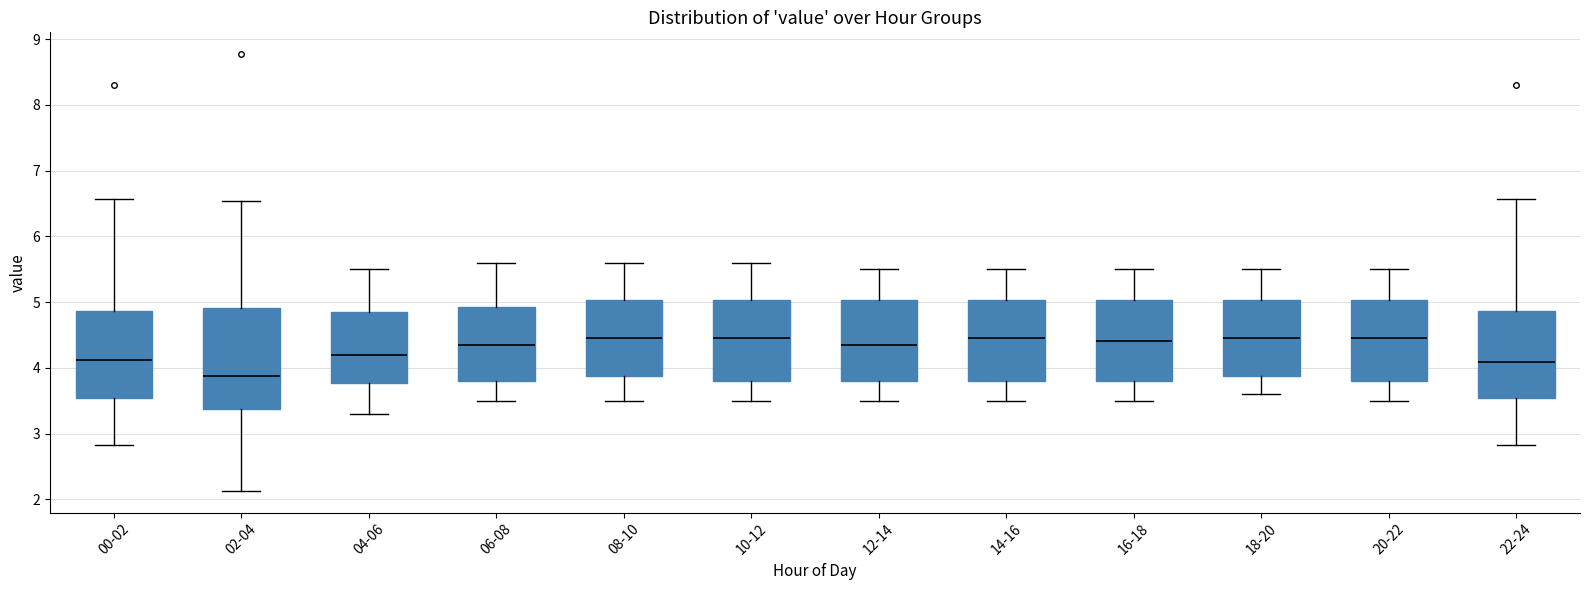

Where does the median line of the box for 18-20 sit on the y-axis? The values are not printed on the chart, so give them approximately, as read against the axis.

4.5